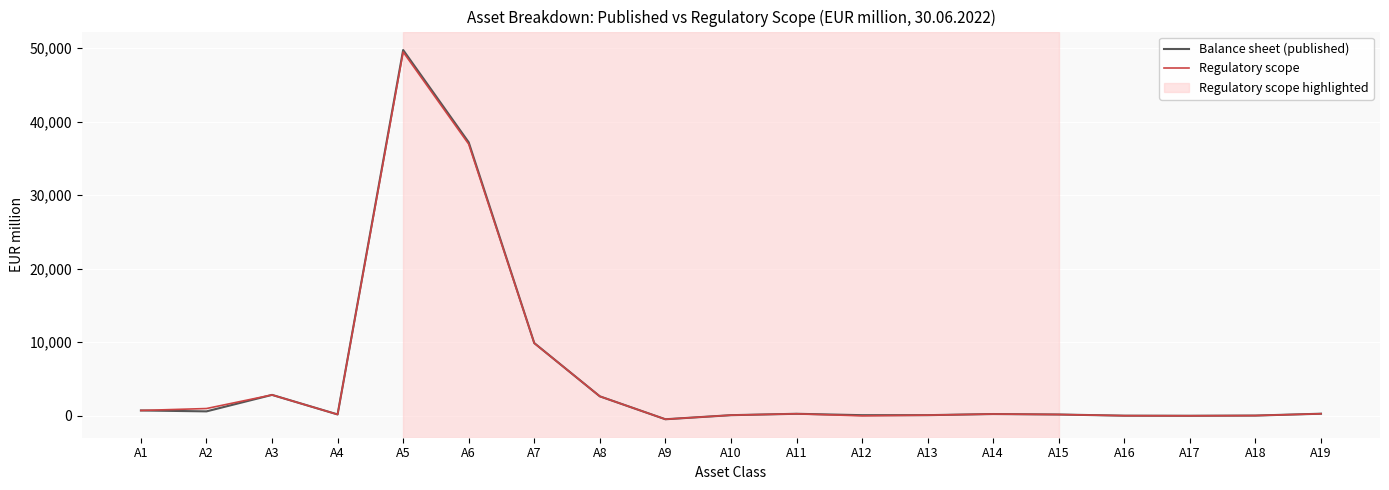

At which category is the sum across all series the highest?

A5